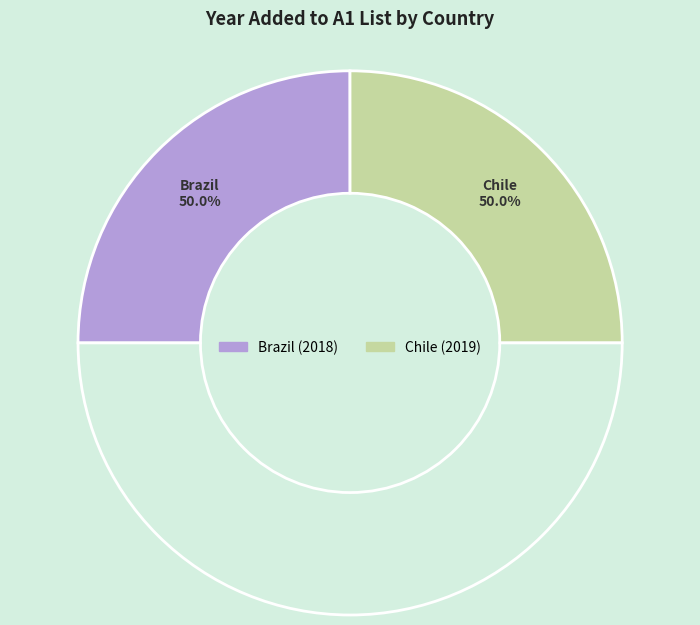

Which slice is the largest?

Chile